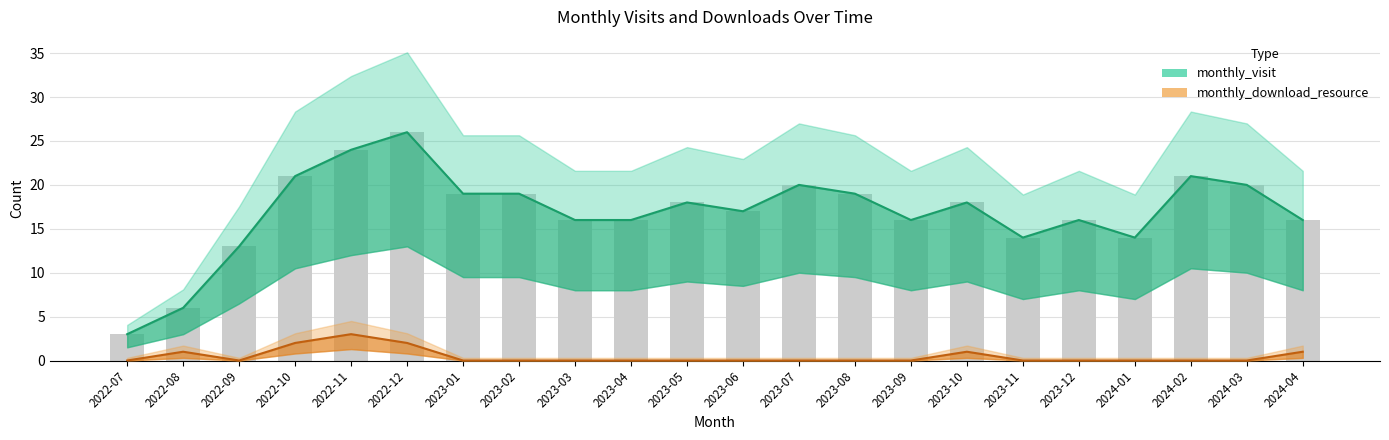

How many positive values does the monthly_download_resource series have?

6